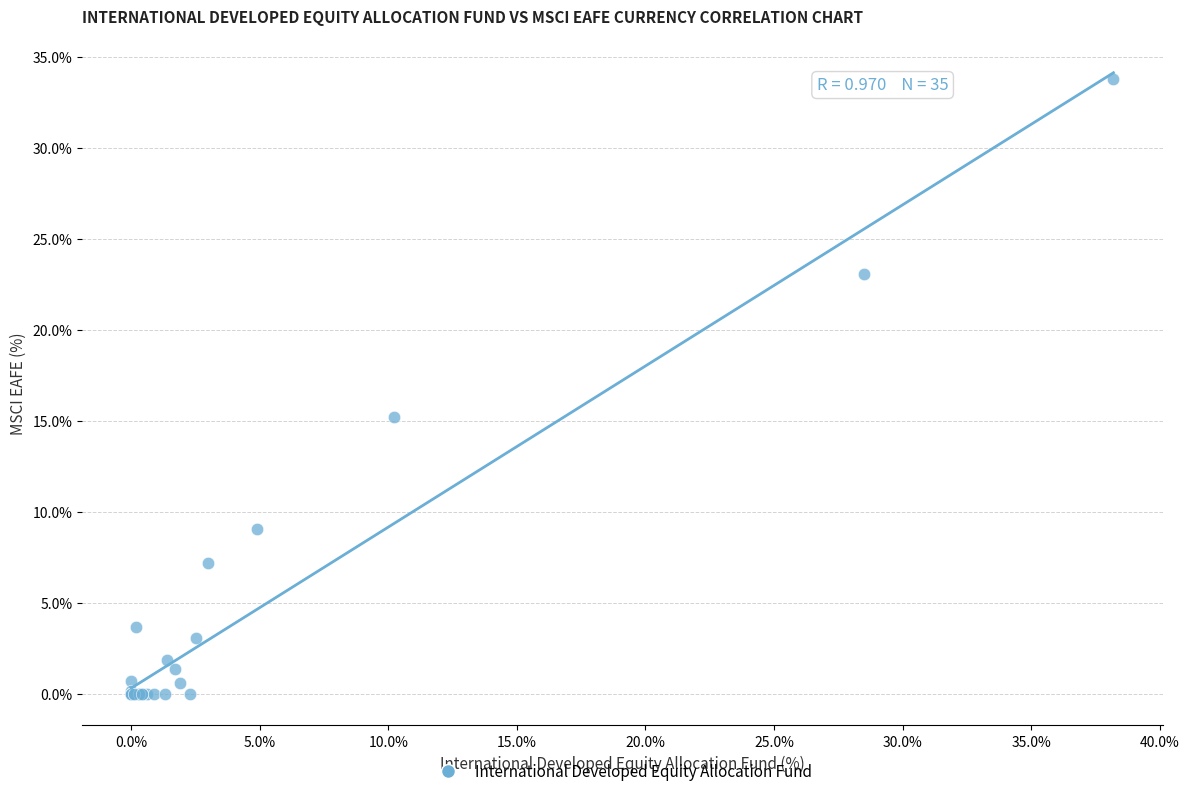

What Y value in the scatter plot is closest to 16?

15.2